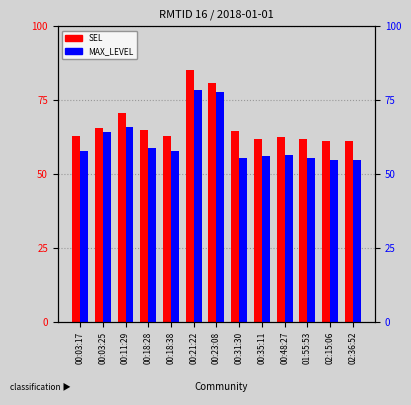

Are the bars horizontal?

No